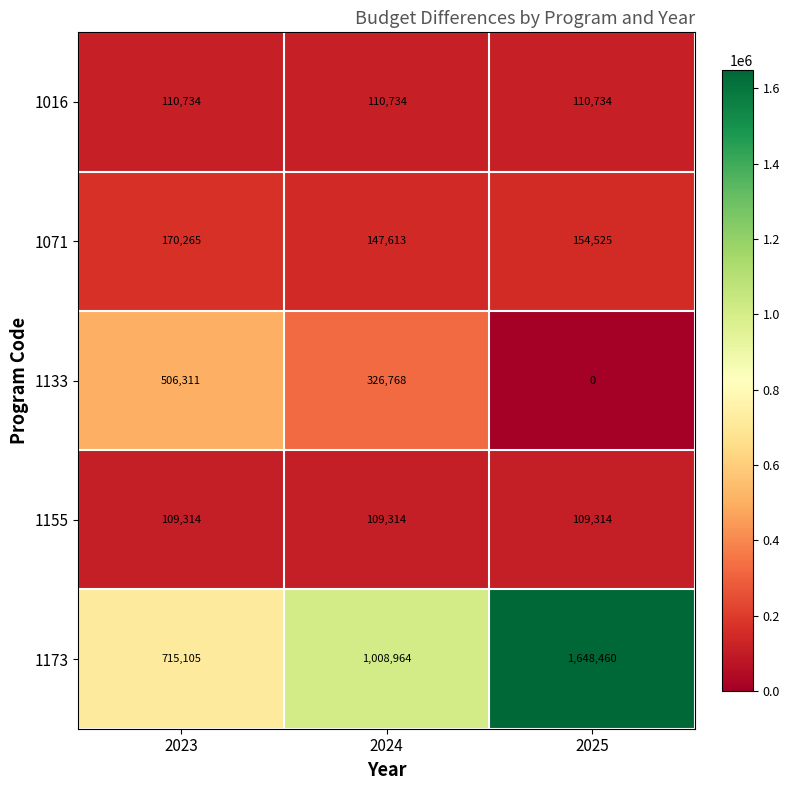

At which category is the sum across all series the highest?

2025